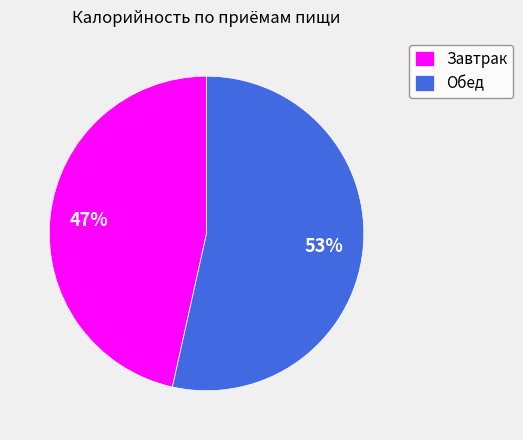

How many segments does this pie chart have?

2